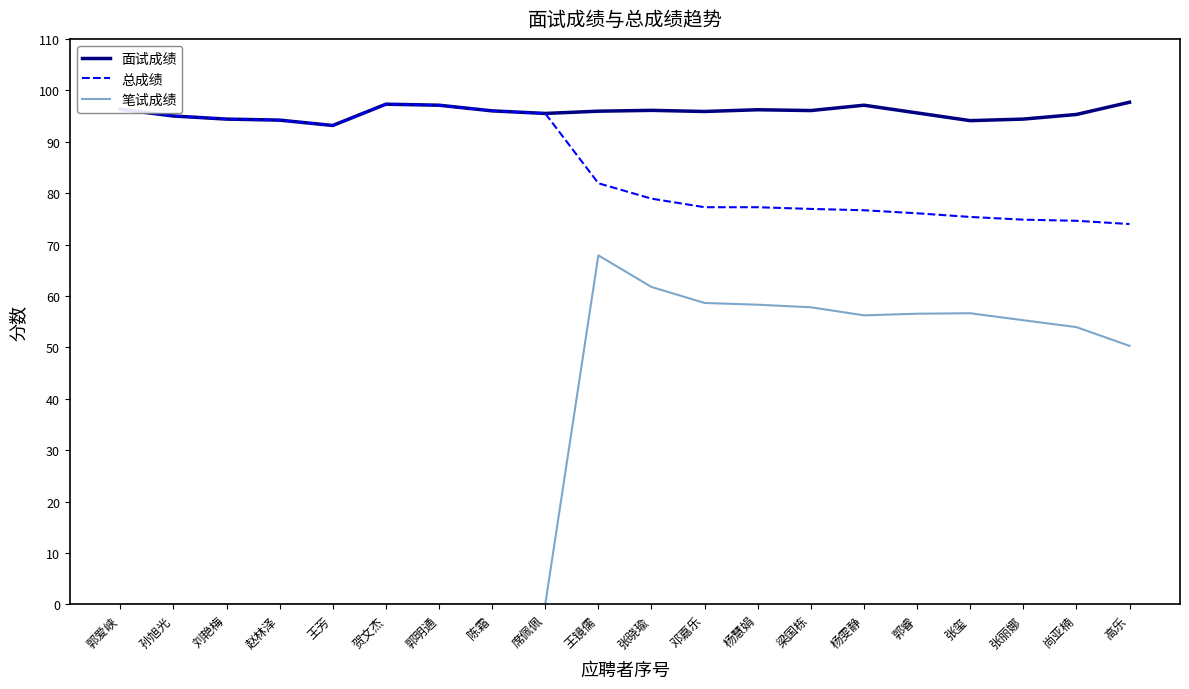

True or false: 笔试成绩 and 总成绩 intersect in this chart.

False